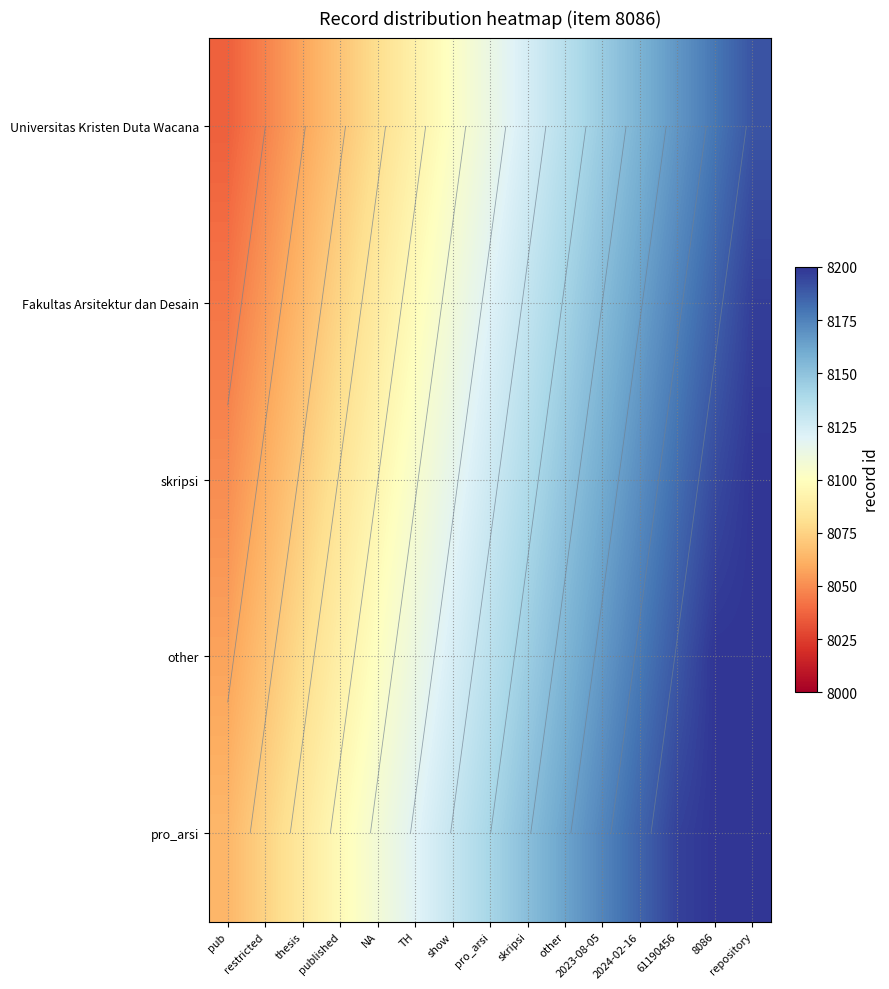

What is the sum of all skripsi values?

121901